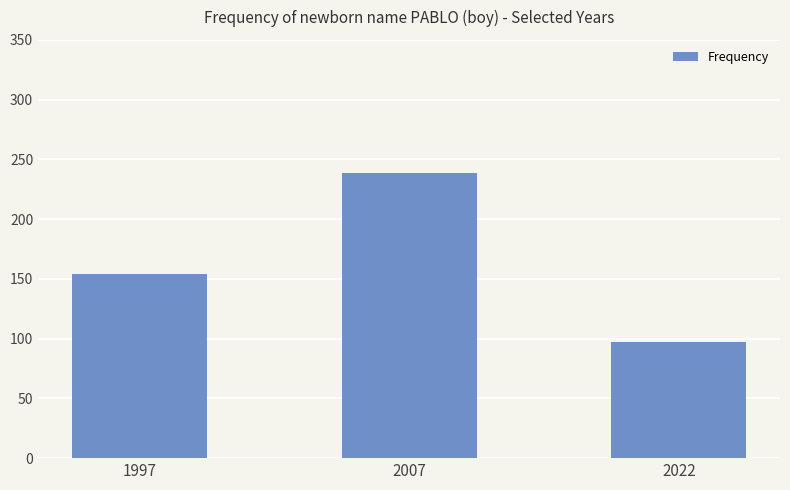

Between 2022 and 1997, which is larger?

1997